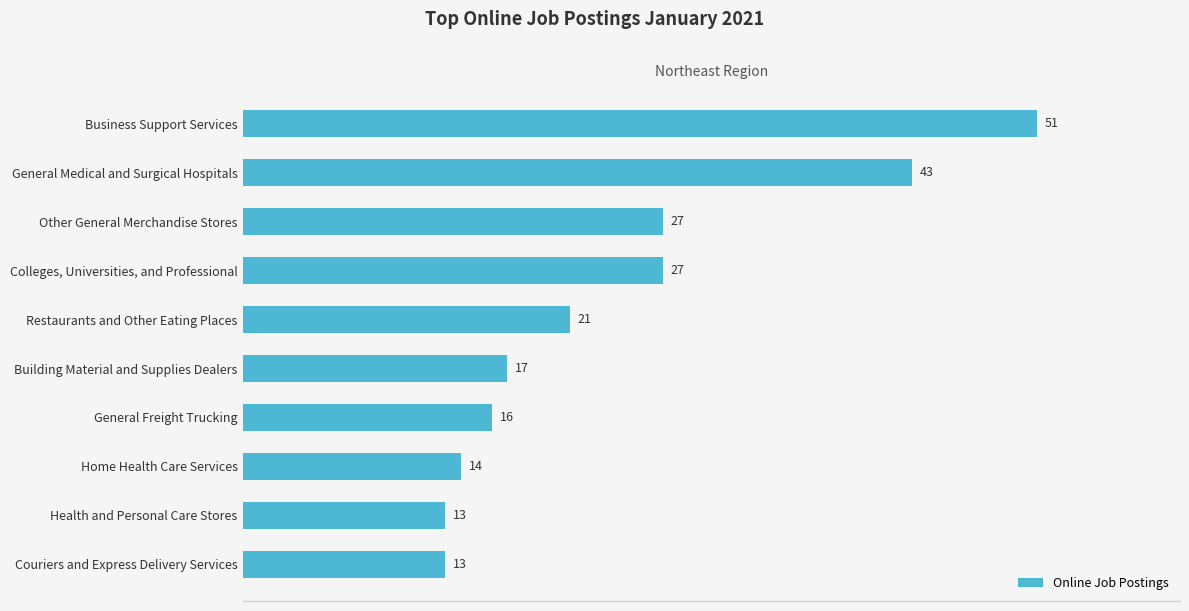

The value at Restaurants and Other Eating Places is 21. True or false?

True